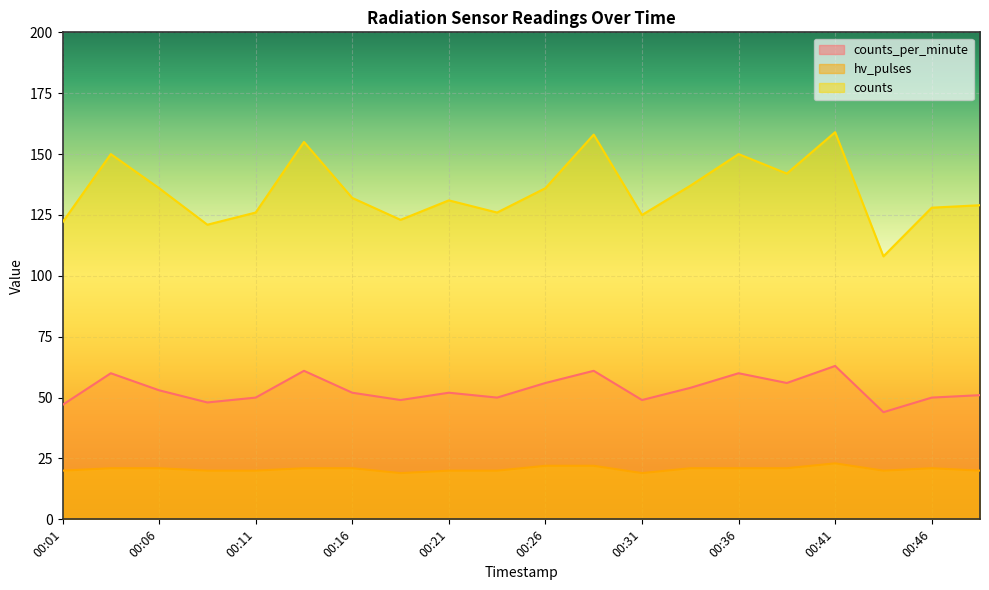

Which series changed the most between 00:03 and 00:48?

counts